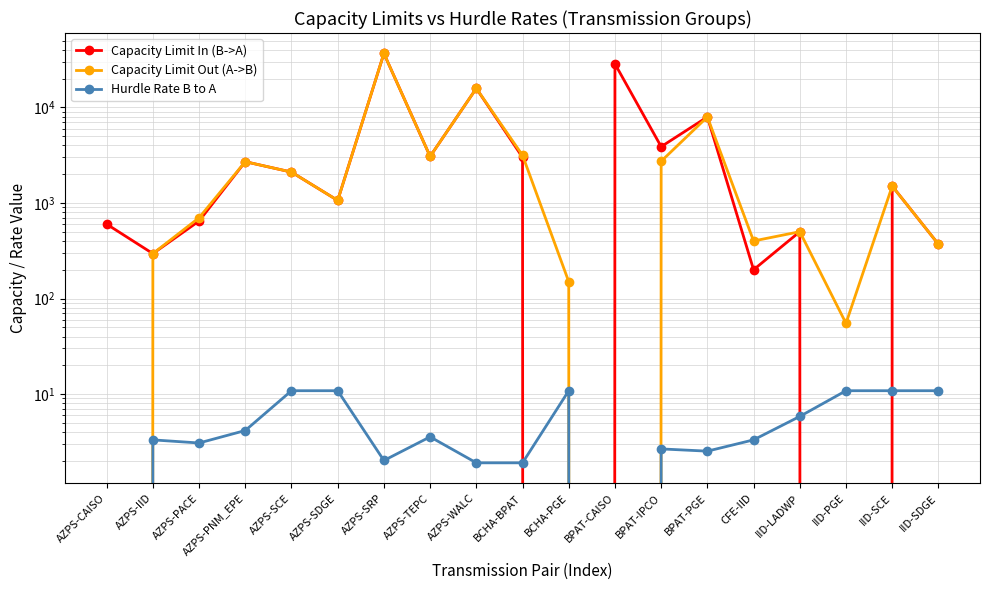

Reading left to right, extract all data points from this chart.

Capacity Limit In (B->A): AZPS-CAISO=600.0	AZPS-IID=295.0	AZPS-PACE=647.0	AZPS-PNM_EPE=2701.0	AZPS-SCE=2102.0	AZPS-SDGE=1062.0	AZPS-SRP=36601.6	AZPS-TEPC=3065.0	AZPS-WALC=15796.0	BCHA-BPAT=3000.0	BCHA-PGE=0.0	BPAT-CAISO=28509.0	BPAT-IPCO=3878.0	BPAT-PGE=7937.0	CFE-IID=200.0	IID-LADWP=500.0	IID-PGE=0.0	IID-SCE=1500.0	IID-SDGE=370.0
Capacity Limit Out (A->B): AZPS-CAISO=0.0	AZPS-IID=295.0	AZPS-PACE=700.0	AZPS-PNM_EPE=2701.0	AZPS-SCE=2102.0	AZPS-SDGE=1062.0	AZPS-SRP=36601.6	AZPS-TEPC=3065.0	AZPS-WALC=15796.0	BCHA-BPAT=3150.0	BCHA-PGE=150.0	BPAT-CAISO=0.0	BPAT-IPCO=2728.0	BPAT-PGE=7937.0	CFE-IID=400.0	IID-LADWP=500.0	IID-PGE=55.0	IID-SCE=1500.0	IID-SDGE=370.0
Hurdle Rate B to A: AZPS-CAISO=0.0	AZPS-IID=3.3	AZPS-PACE=3.1	AZPS-PNM_EPE=4.2	AZPS-SCE=10.8	AZPS-SDGE=10.8	AZPS-SRP=2.0	AZPS-TEPC=3.6	AZPS-WALC=1.9	BCHA-BPAT=1.9	BCHA-PGE=10.8	BPAT-CAISO=0.0	BPAT-IPCO=2.7	BPAT-PGE=2.5	CFE-IID=3.3	IID-LADWP=5.8	IID-PGE=10.8	IID-SCE=10.8	IID-SDGE=10.8